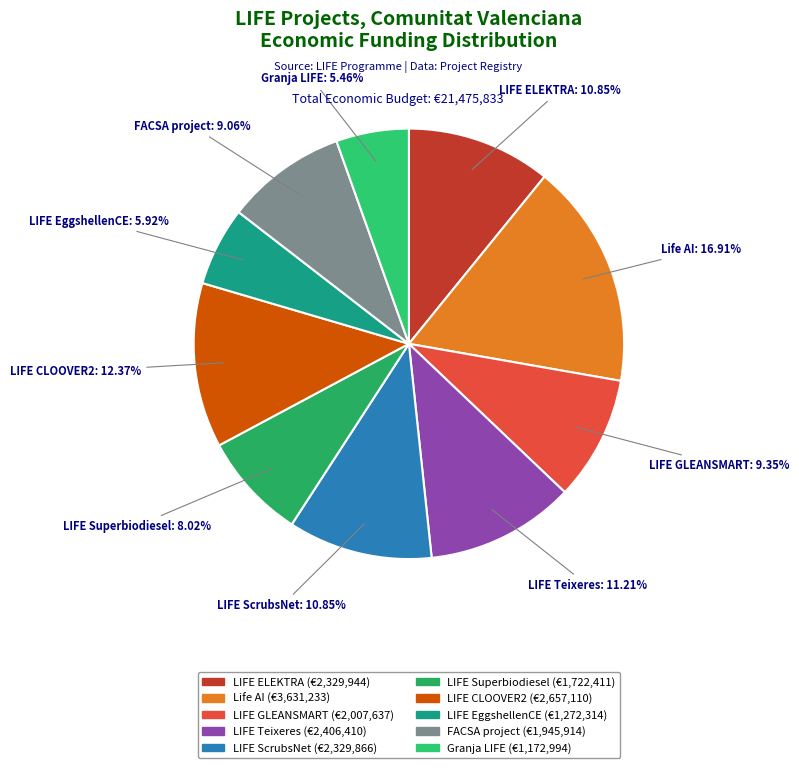

Approximately how many times larger is the value at LIFE ELEKTRA compared to LIFE EggshellenCE?

1.8